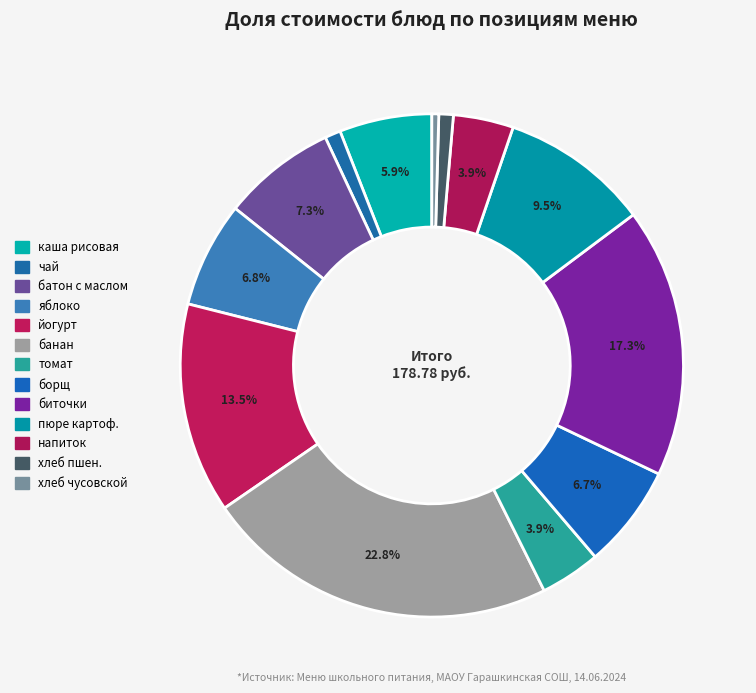

How many segments does this pie chart have?

13